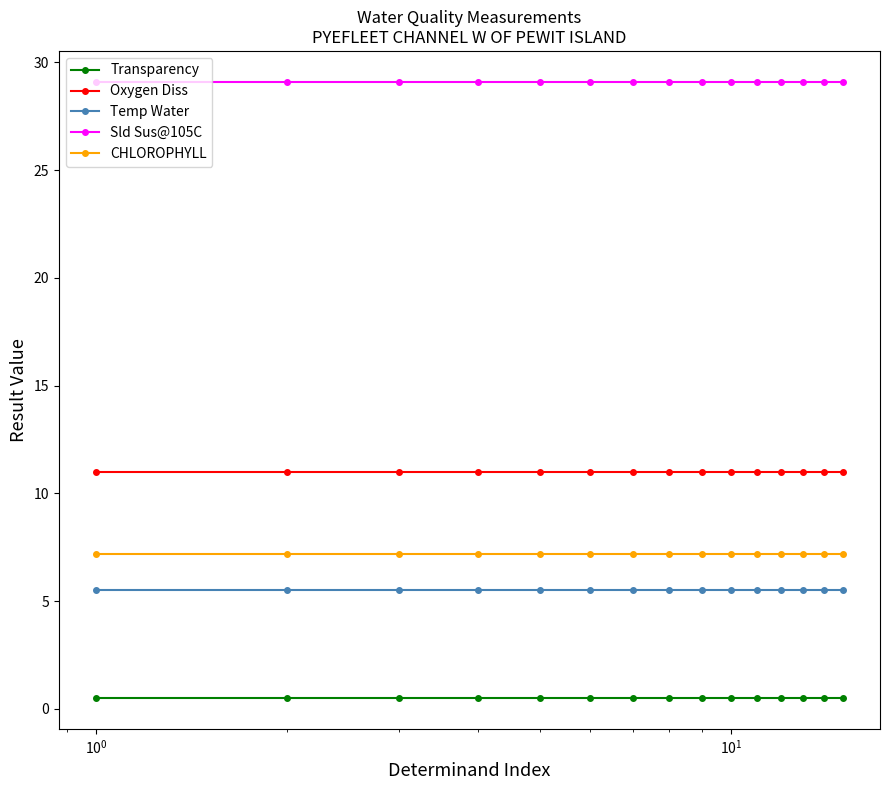

What is the average value of the CHLOROPHYLL series?

7.2